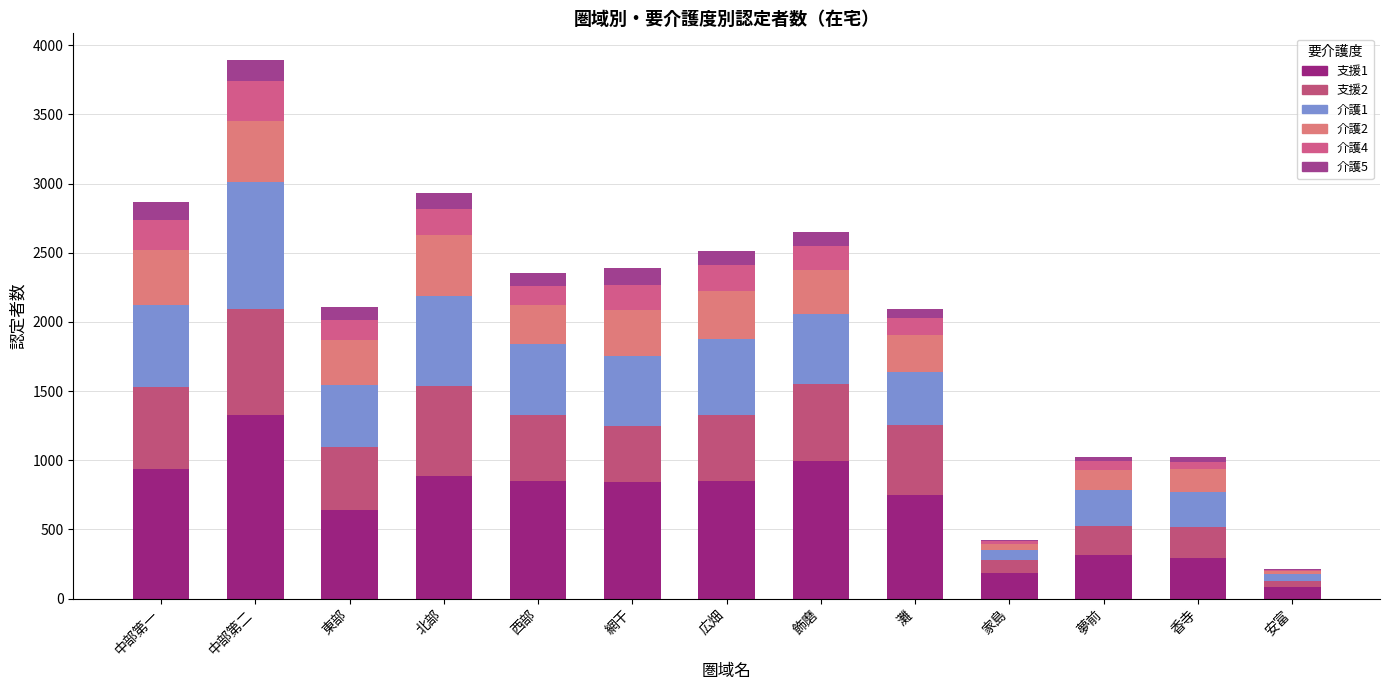

What is the approximate value of 介護4 at 灘, to the nearest 5?

125